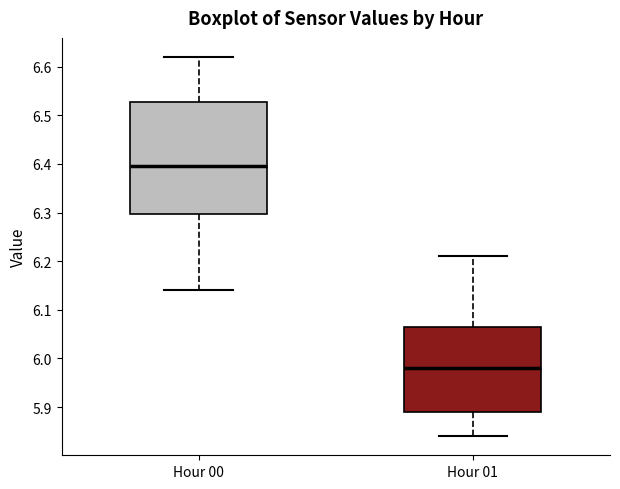

Reading left to right, read every box against the y-axis: the position of its median line, the range the box covers, and the ends of its whiskers. The values are not printed on the chart, so give them approximately, as read against the axis.

Hour 00: median 6.40, box 6.30 to 6.53, whiskers 6.14 to 6.62
Hour 01: median 5.98, box 5.89 to 6.07, whiskers 5.84 to 6.21